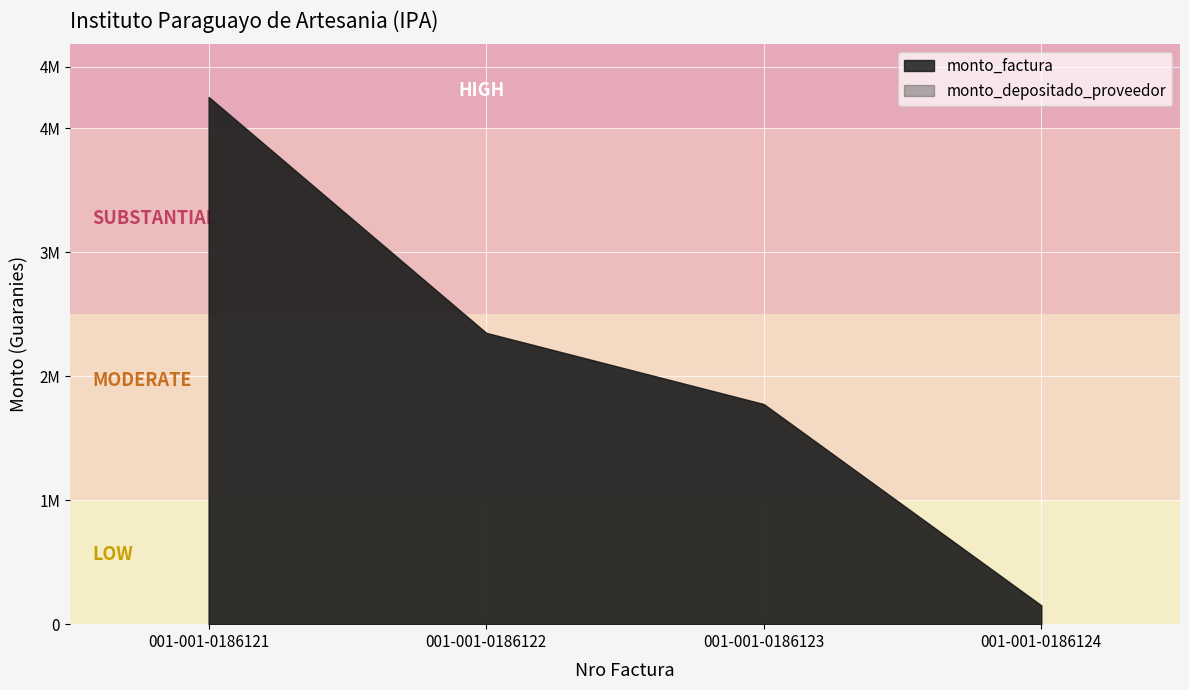

What is the lowest value of the monto_factura series?

151800